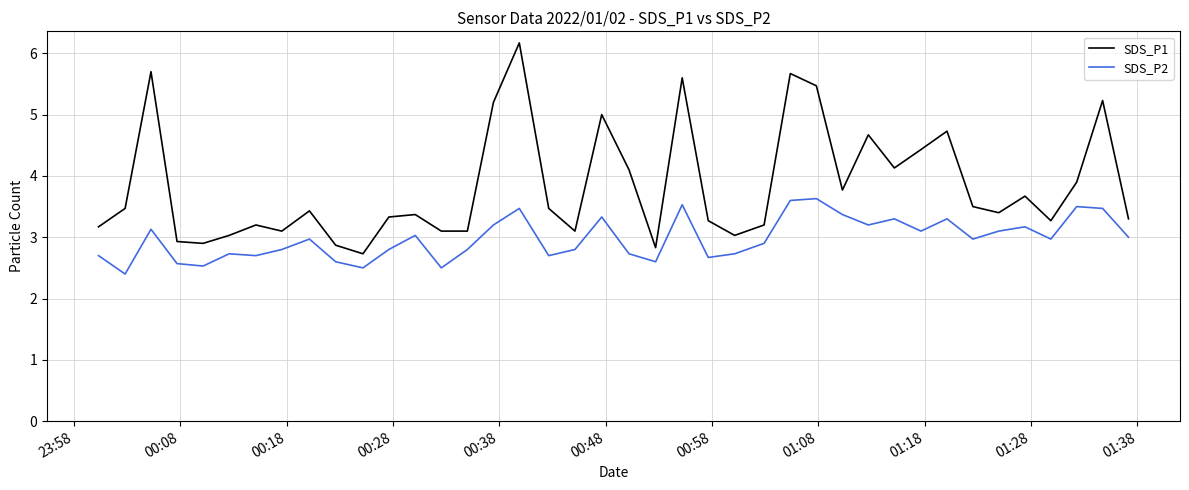

Which series has the widest spread of values?

SDS_P1